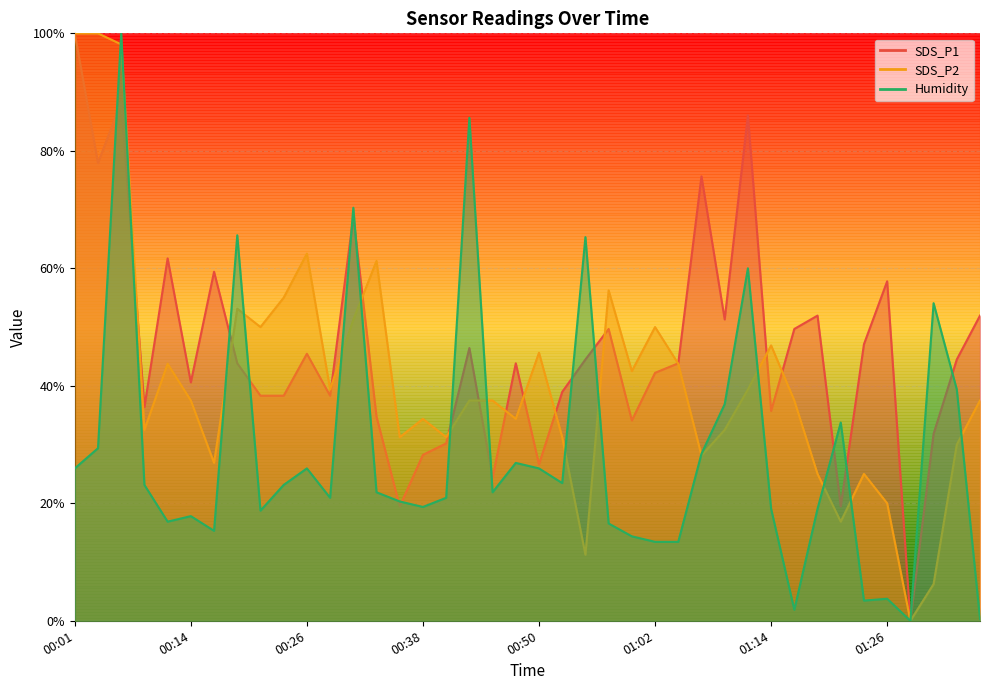

Rank the categories by SDS_P1 value from highest to lowest.

00:01, 00:06, 01:12, 00:04, 01:07, 00:31, 00:11, 00:16, 01:26, 01:19, 01:36, 01:09, 00:57, 01:17, 01:24, 00:43, 00:26, 00:55, 01:34, 00:18, 00:48, 01:05, 01:02, 00:14, 00:52, 00:21, 00:23, 00:28, 00:09, 01:14, 00:33, 01:00, 01:31, 00:40, 00:38, 00:50, 00:45, 00:35, 01:22, 01:29